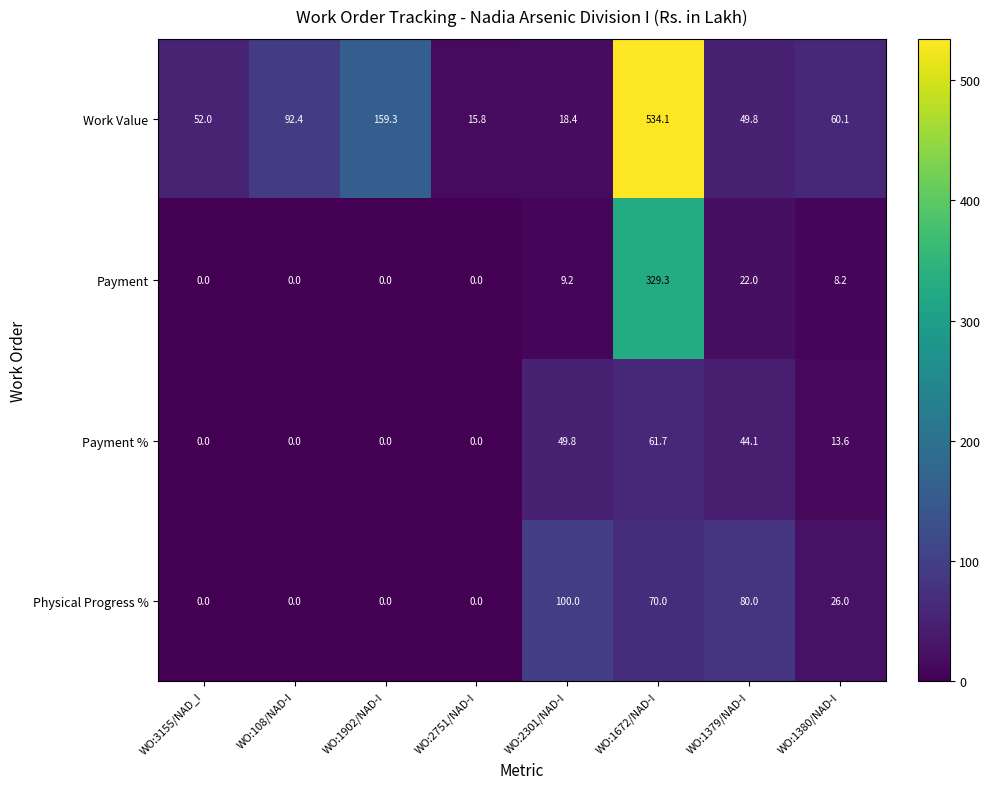

What is the sum of all Physical Progress % values?

276.0